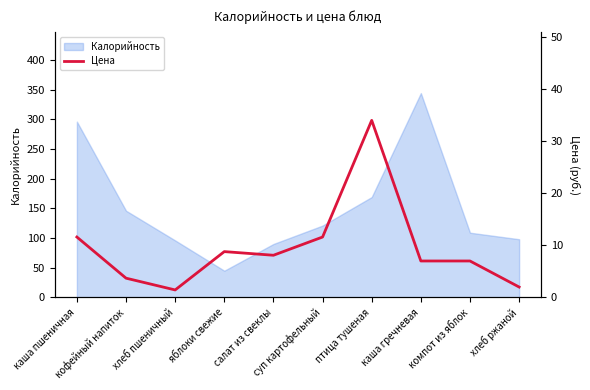

Is it true that the value at птица тушеная is 34.0?

True